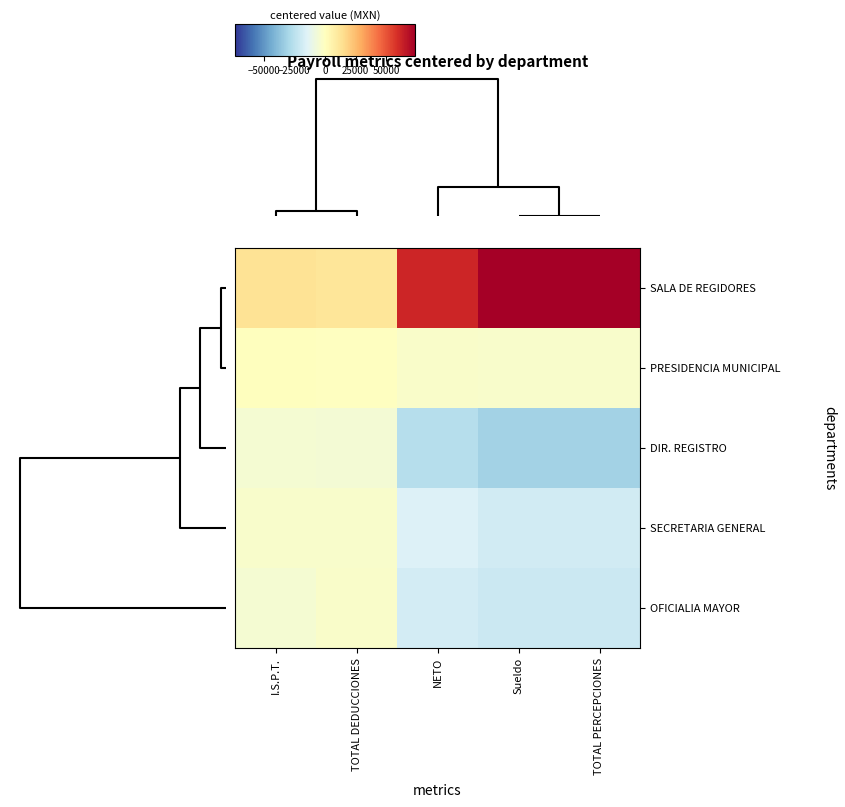

How many data points does each series have?

5